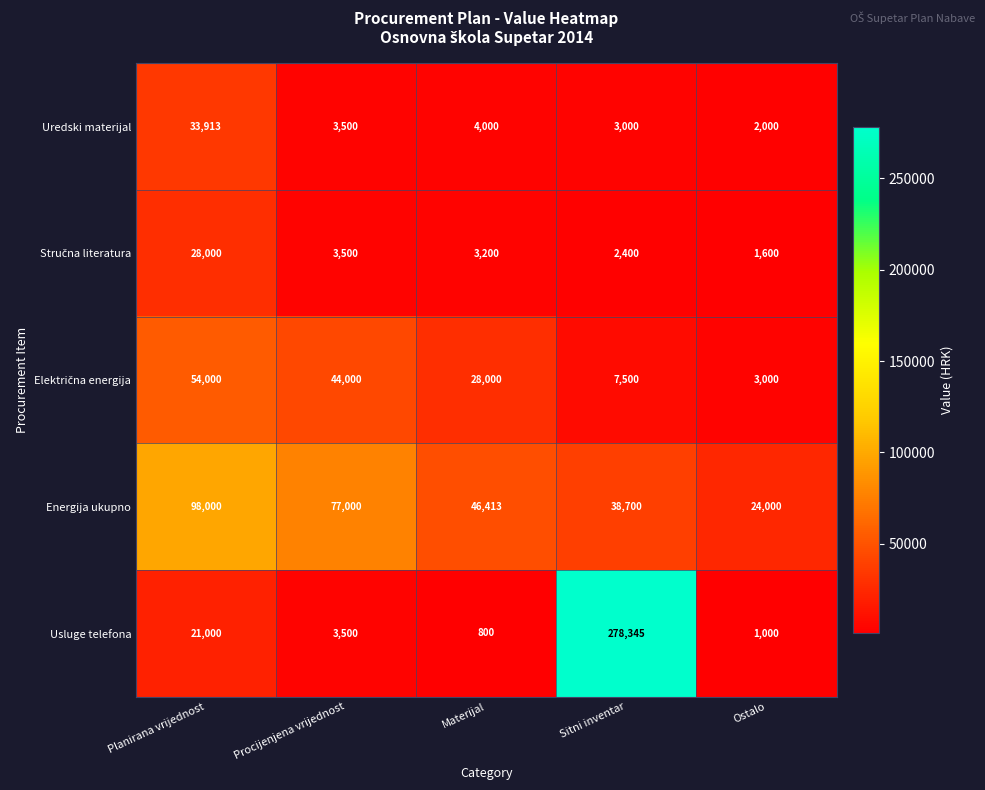

Which series has the largest total across all categories?

Usluge telefona